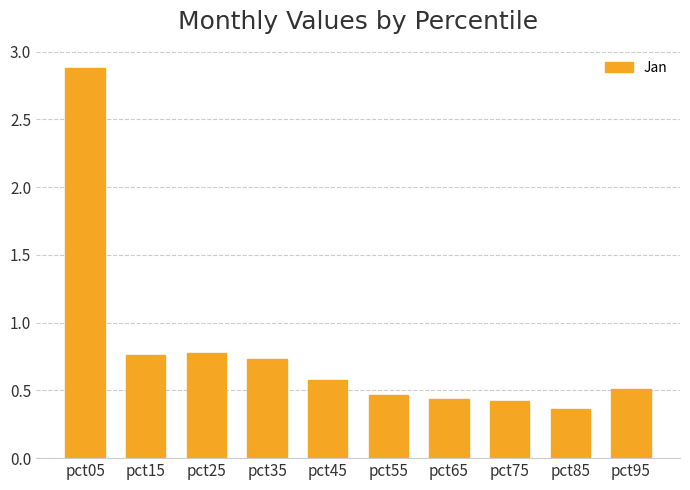

Which label corresponds to the smallest value in the chart?

pct85